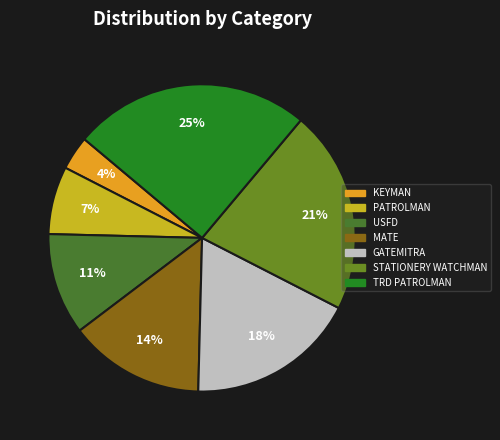

What percentage is the PATROLMAN slice, to the nearest percent?

7%